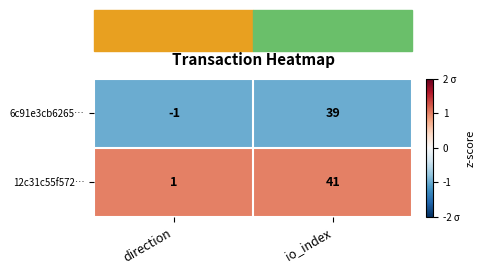

At which category is the sum across all series the highest?

io_index